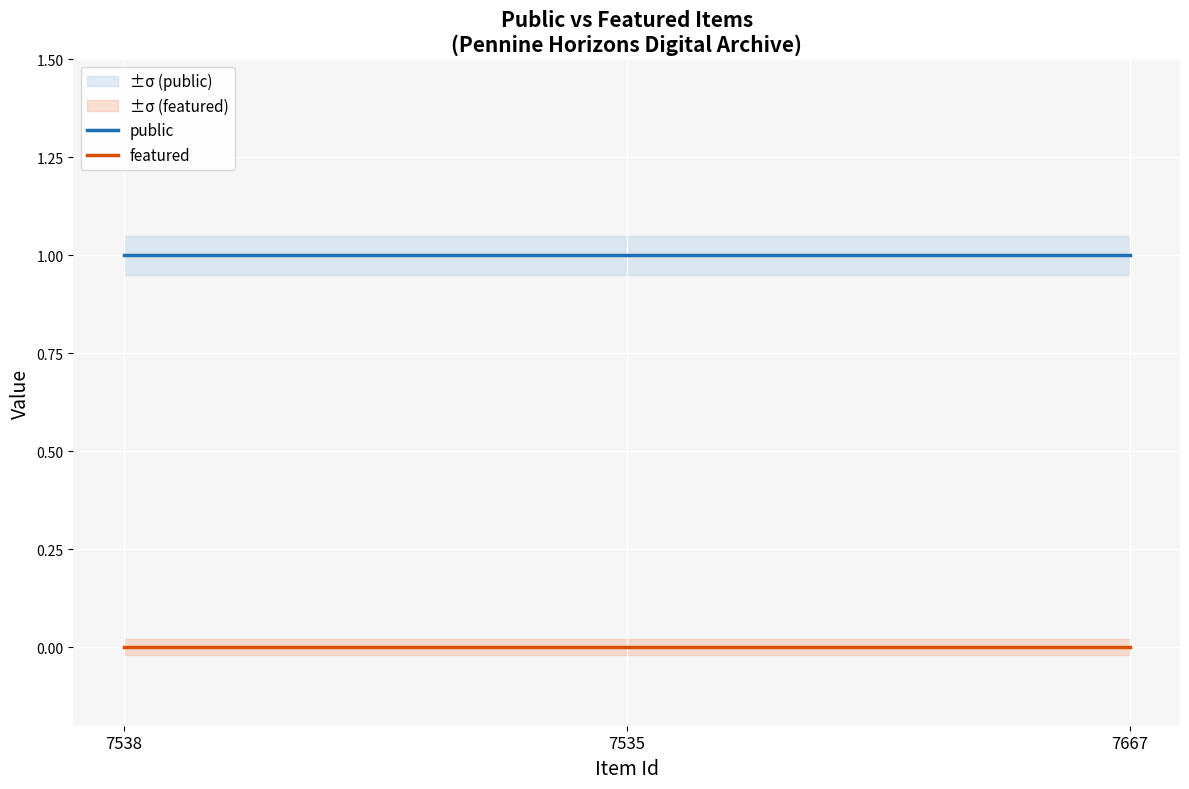

The featured series shows 0 at 7667. True or false?

True